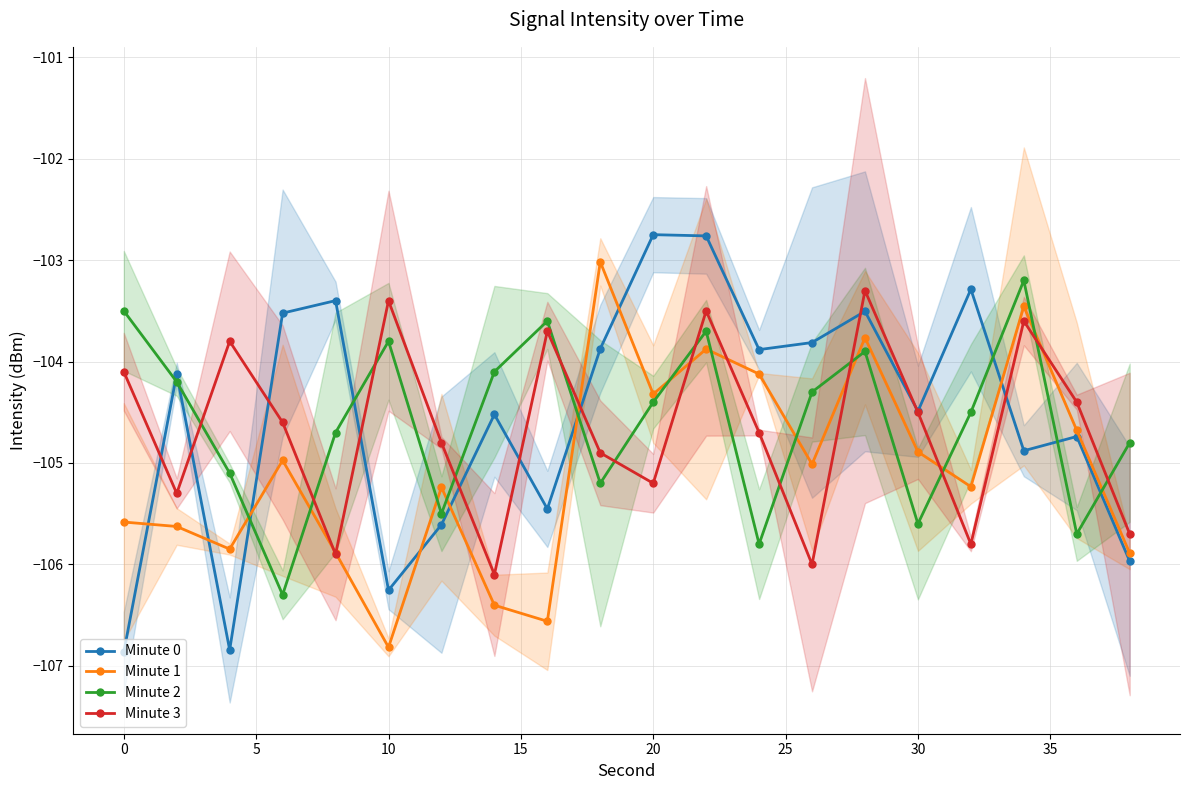

How many interior local peaks does the Minute 1 series have?

6